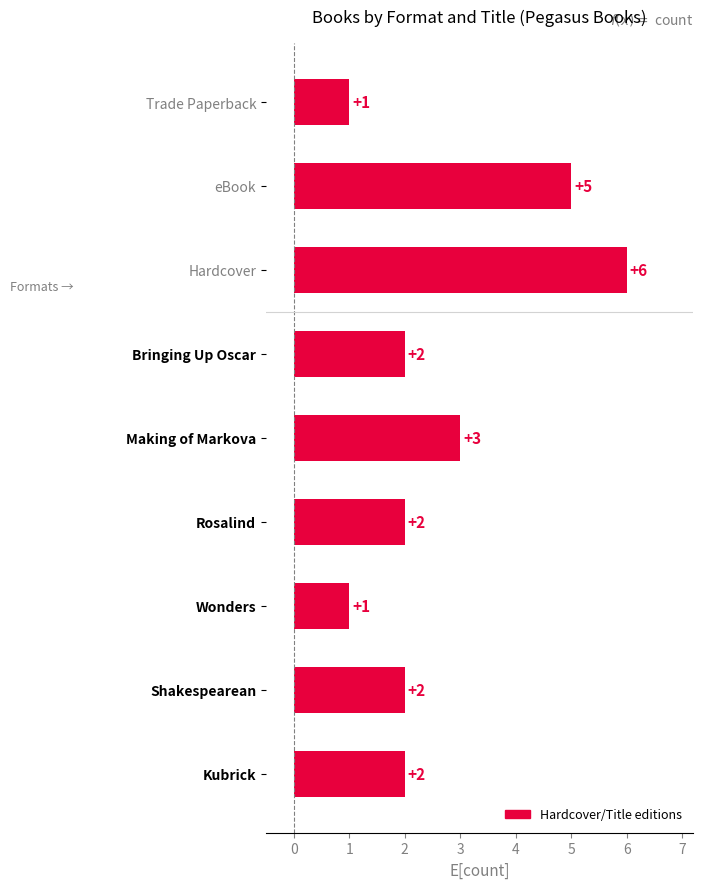

How many values are between 2 and 3?

5